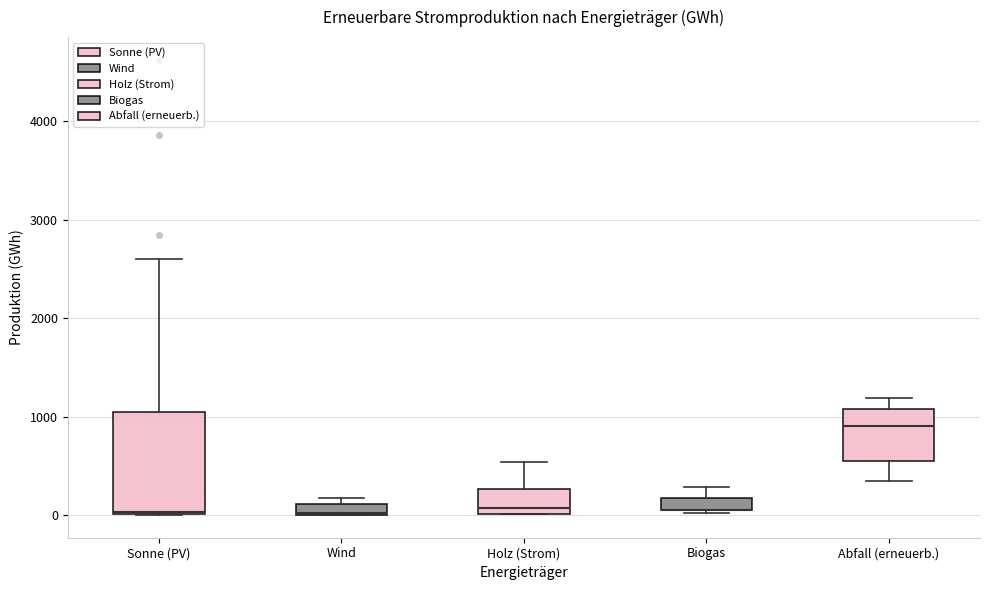

Comparing the boxes themselves (not the whiskers), which one is the tallest?

Sonne (PV)